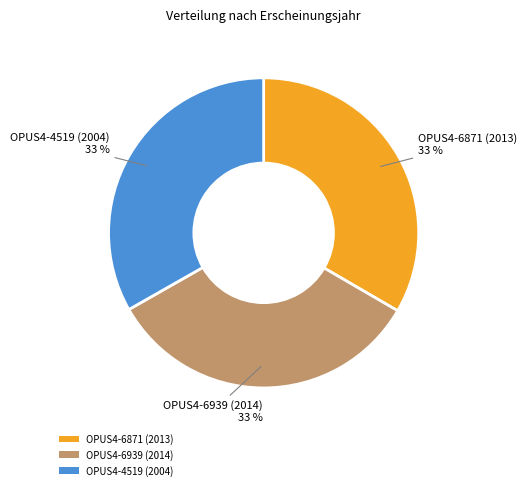

To the nearest percent, what is the average slice percentage?

33%